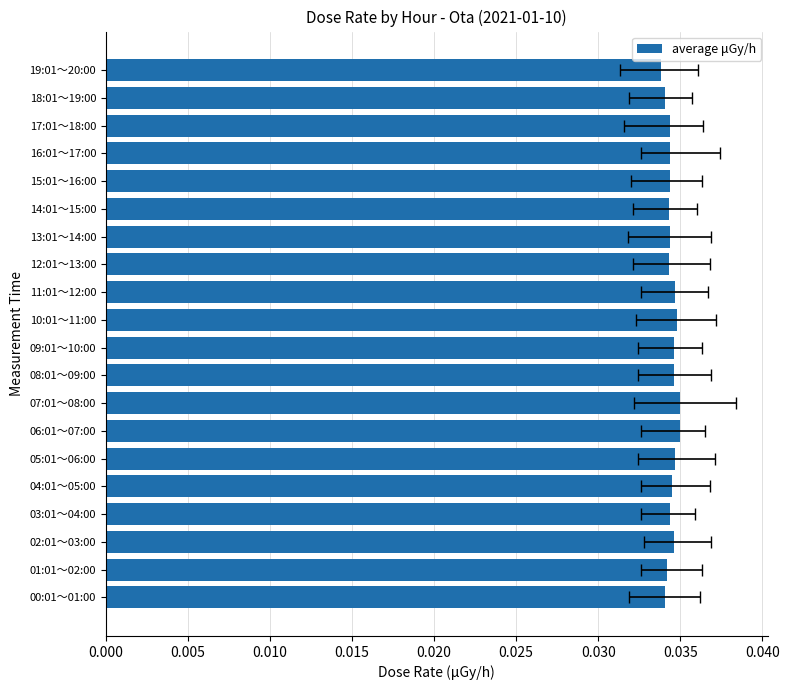

How many categories are shown in the chart?

20